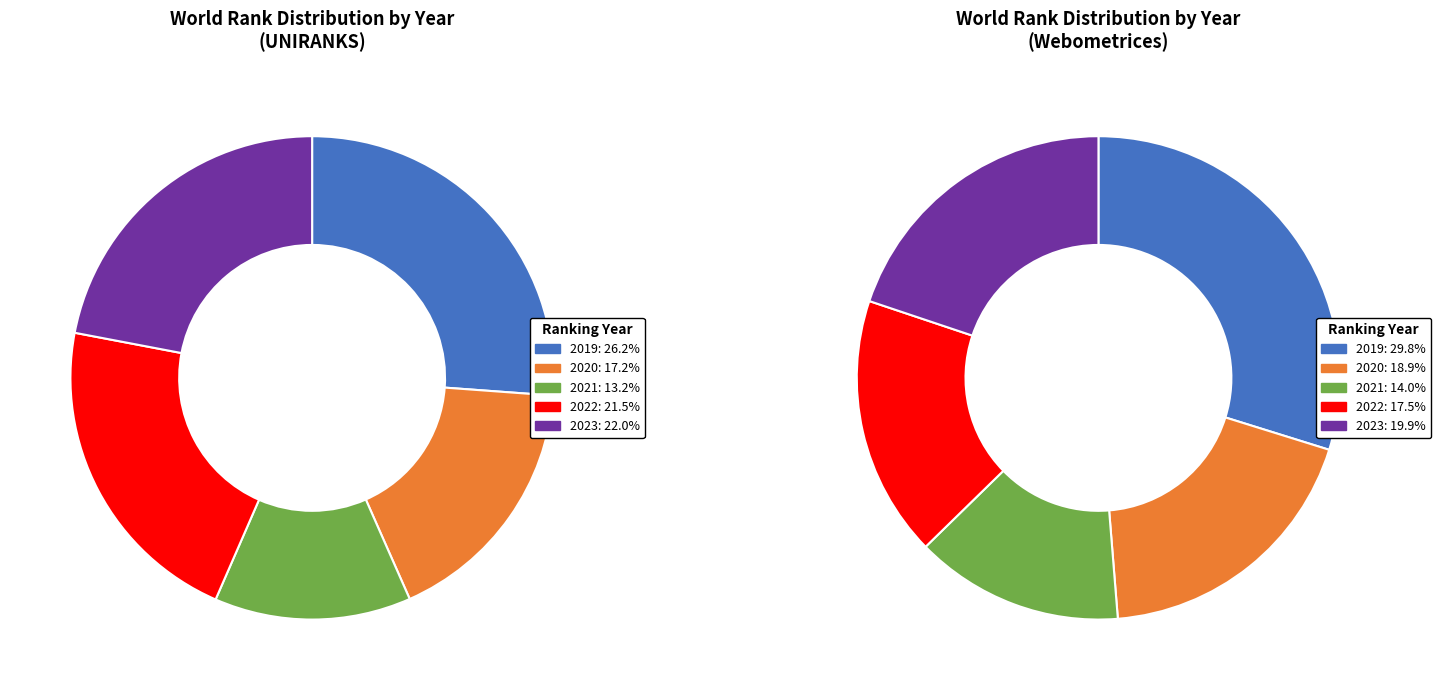

Which category has the biggest portion of the pie?

2019